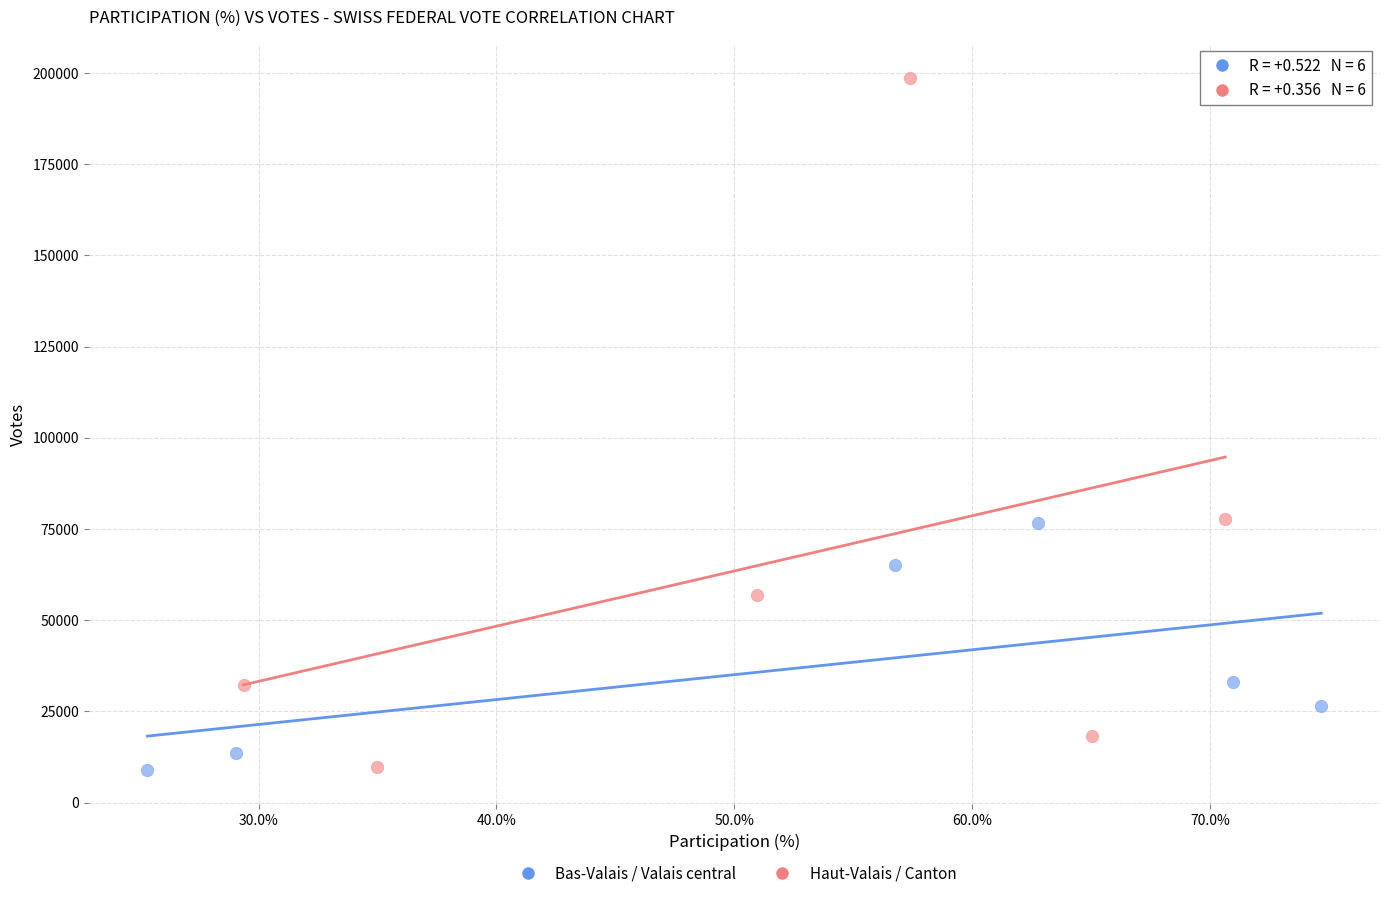

Which series has the largest Y range (max minus min)?

Haut-Valais / Canton